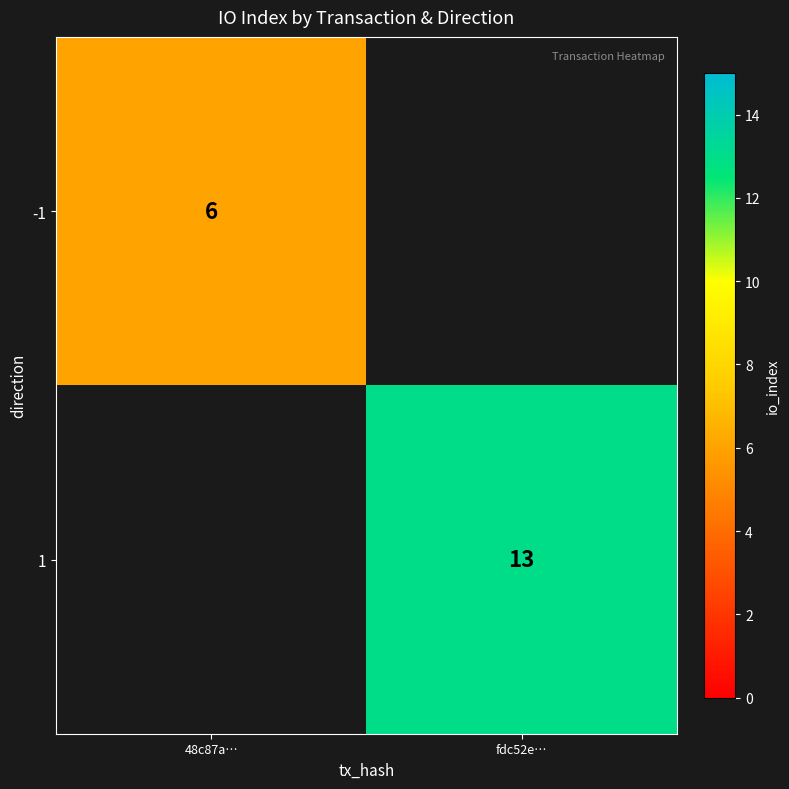

At which category does the chart reach its minimum across all series?

48c87a…